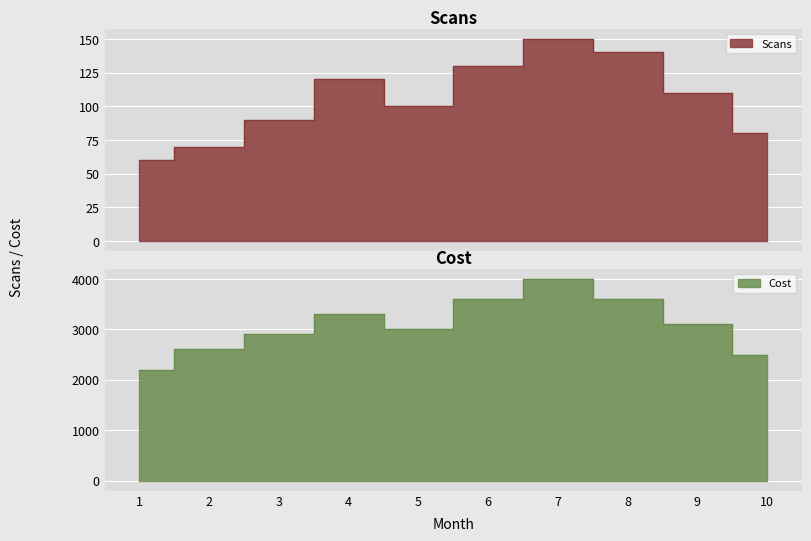

At which label is Cost closest to 3100?

9